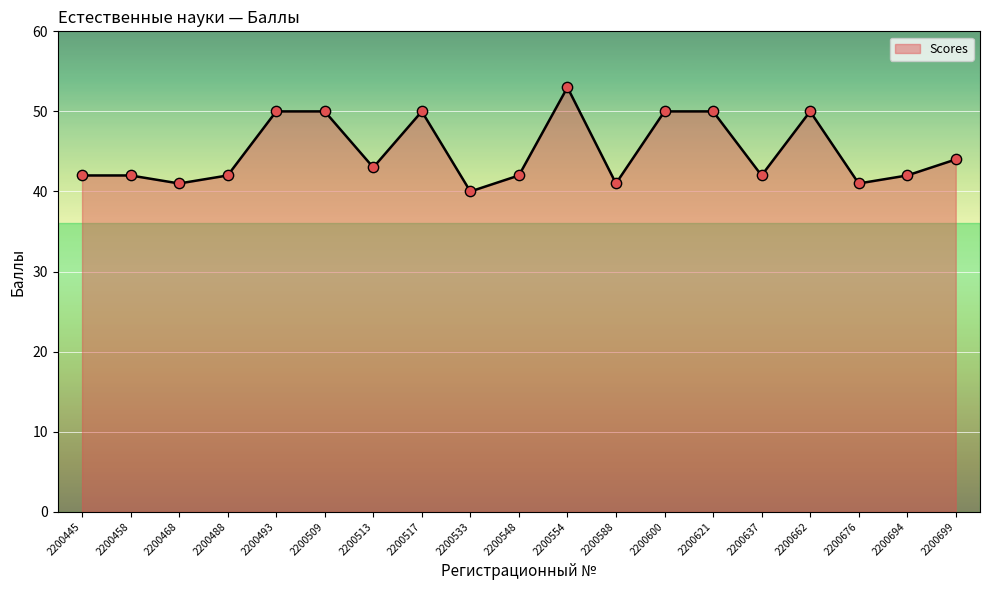

What is the ratio of the value at 2200637 to the value at 2200458?

1.0